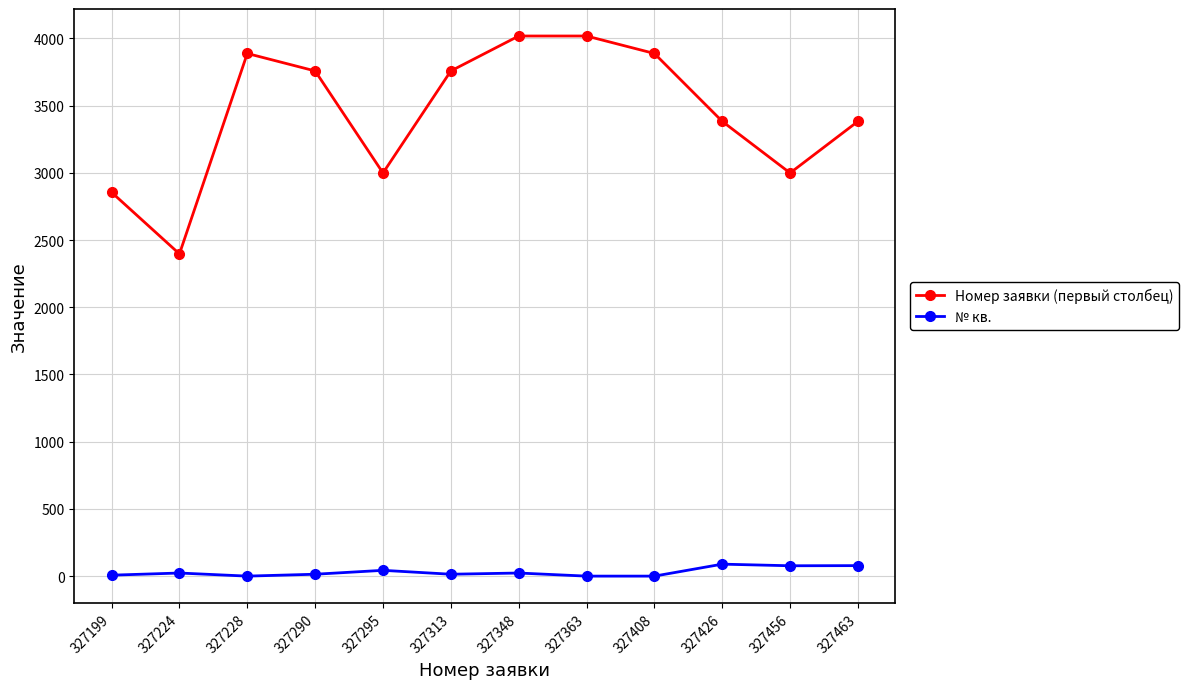

The № кв. series shows 0 at 327408. True or false?

True